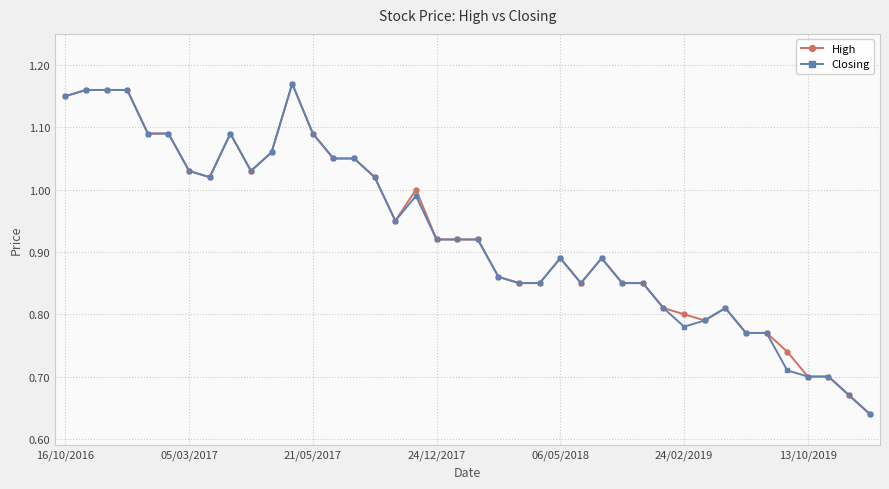

What is the sum of all Closing values?

37.2